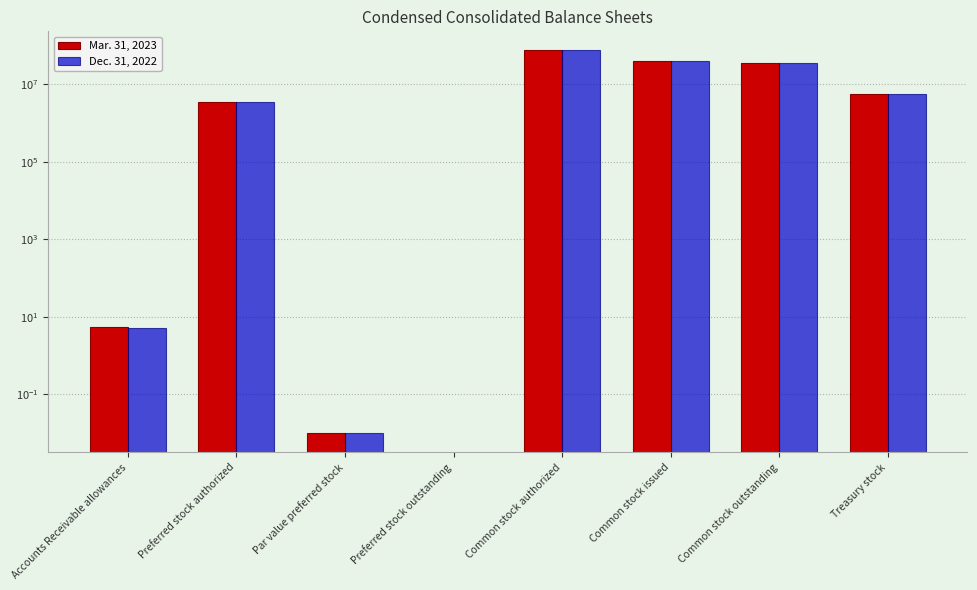

Between Accounts Receivable allowances and Common stock authorized, which series saw the biggest shift?

Dec. 31, 2022